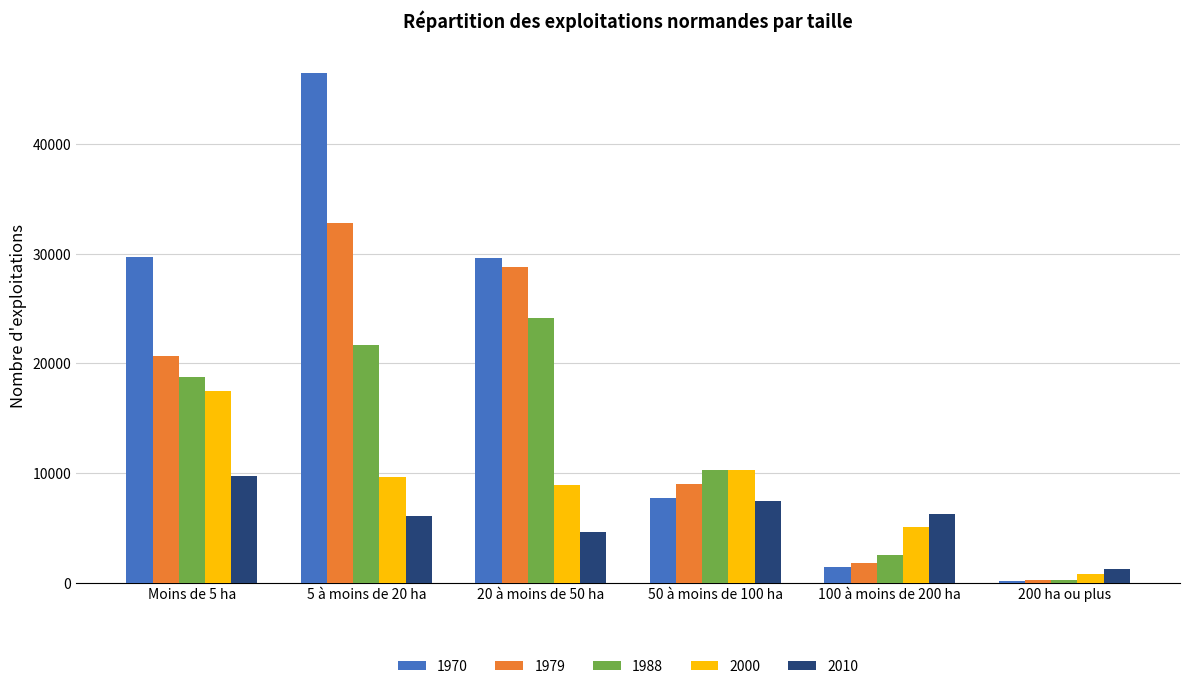

At which label does 1988 reach its peak?

20 à moins de 50 ha